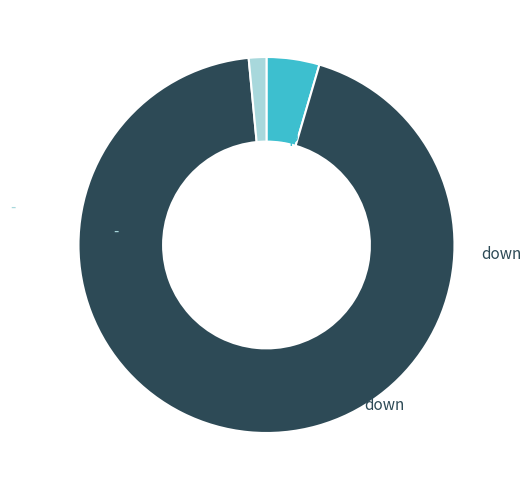

Is there any slice that represents more than half of the pie?

Yes